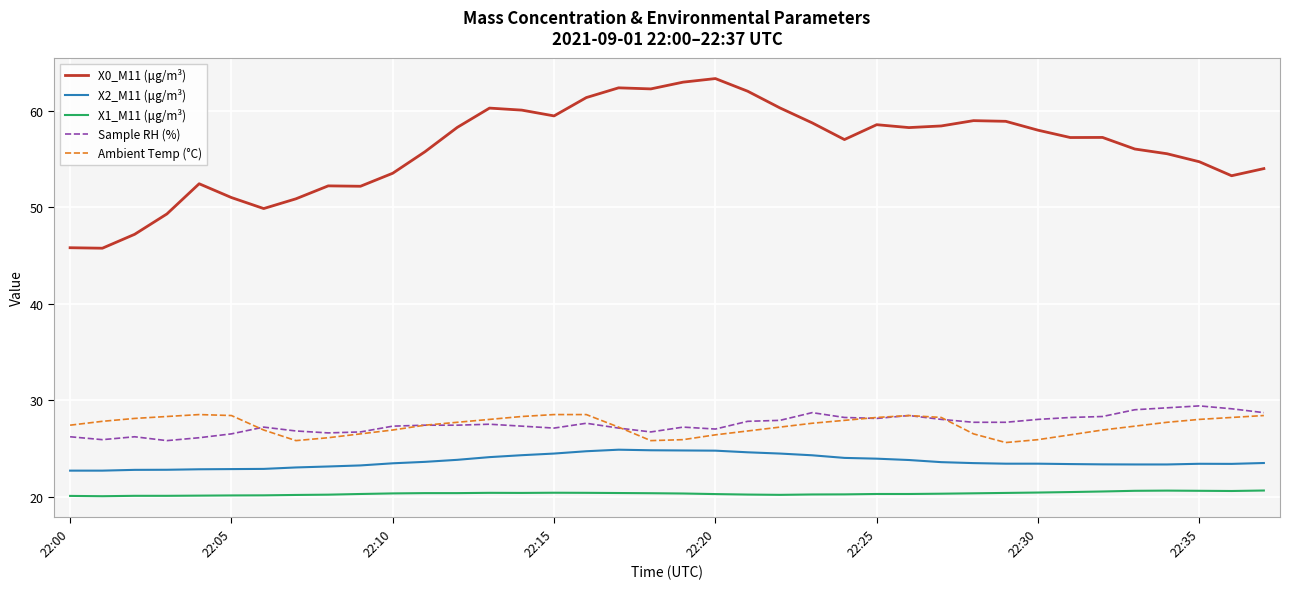

What is the minimum value shown in the chart?

20.0